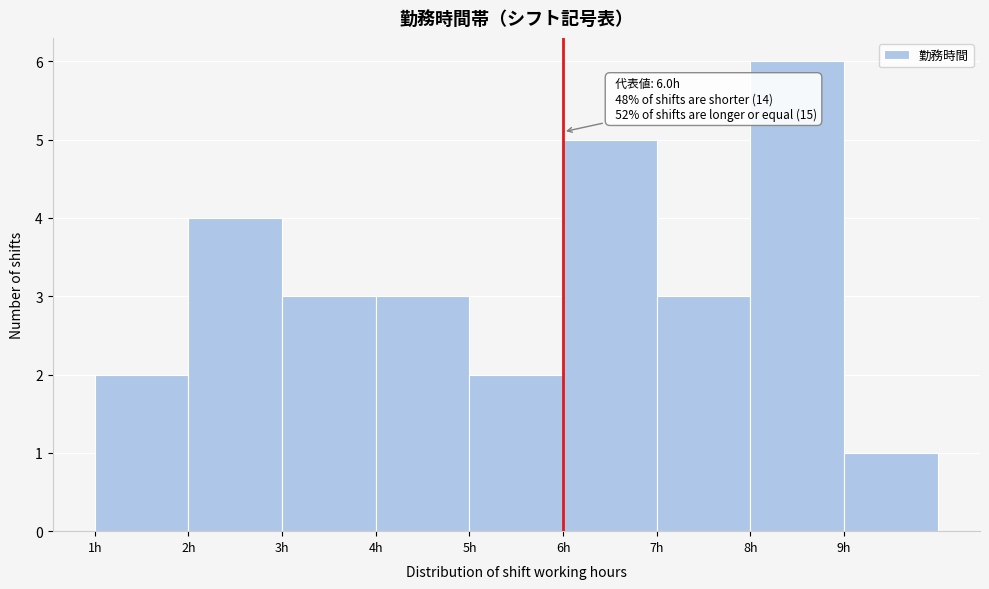

Which range on the x-axis has the tallest bar?

8 to 9